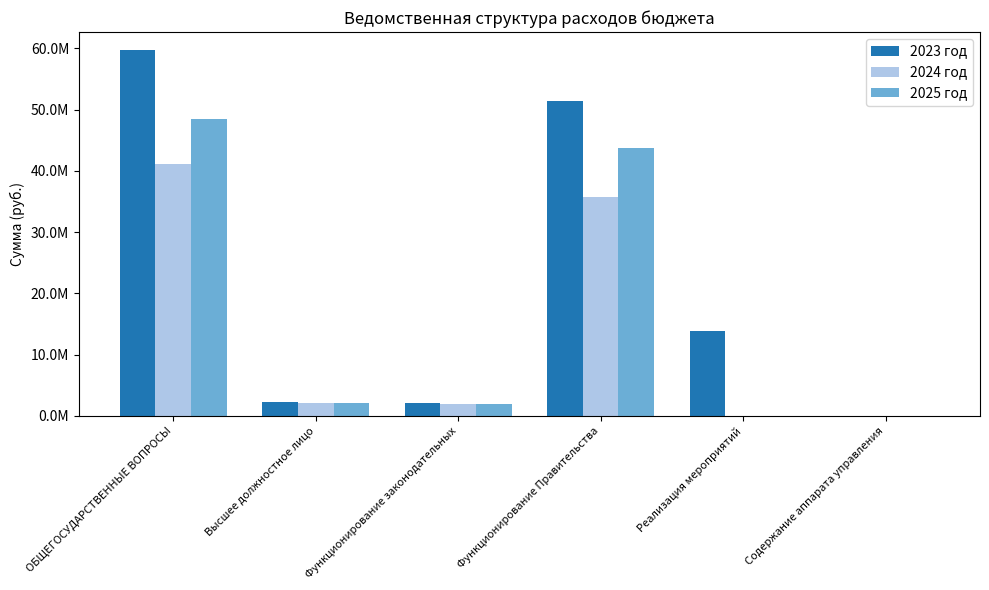

Is the value of 2025 год at Функционирование Правительства greater than the value of 2024 год at ОБЩЕГОСУДАРСТВЕННЫЕ ВОПРОСЫ?

Yes